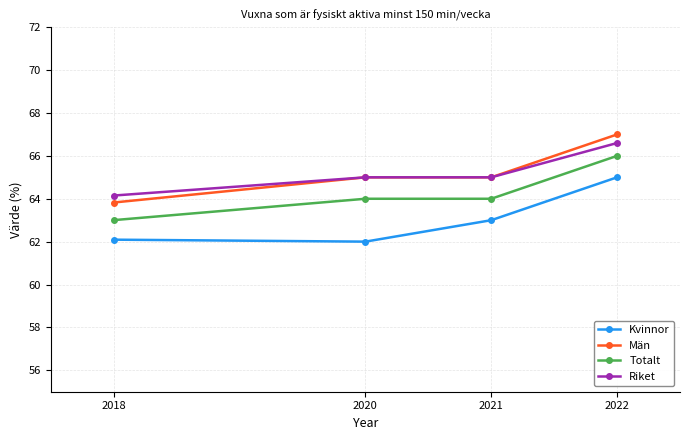

How many data points does each series have?

4